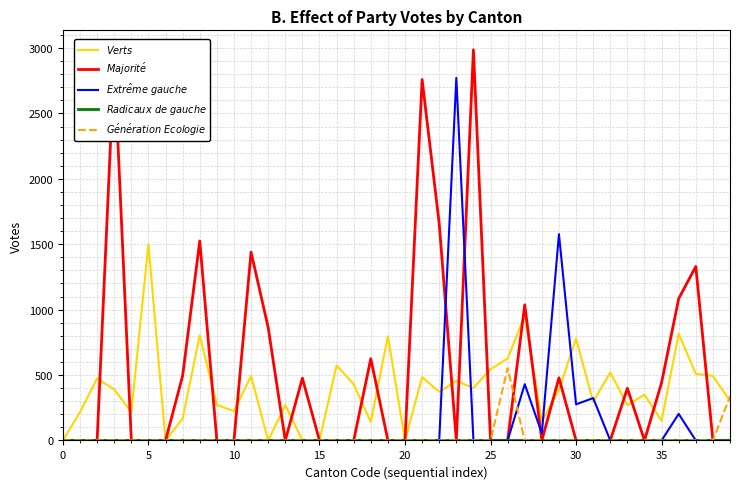

What is the greatest value displayed?

2986